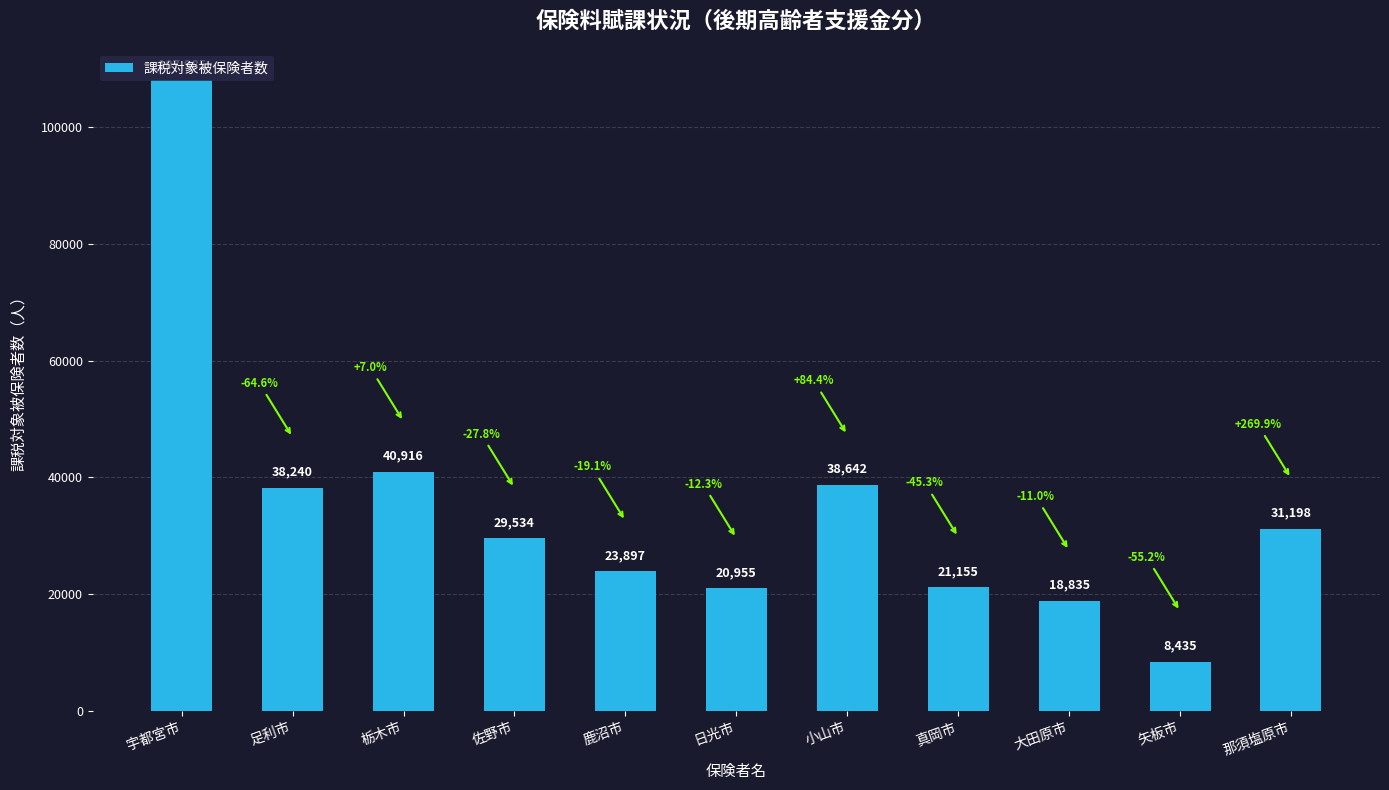

What is the difference between the maximum and minimum values?

99550